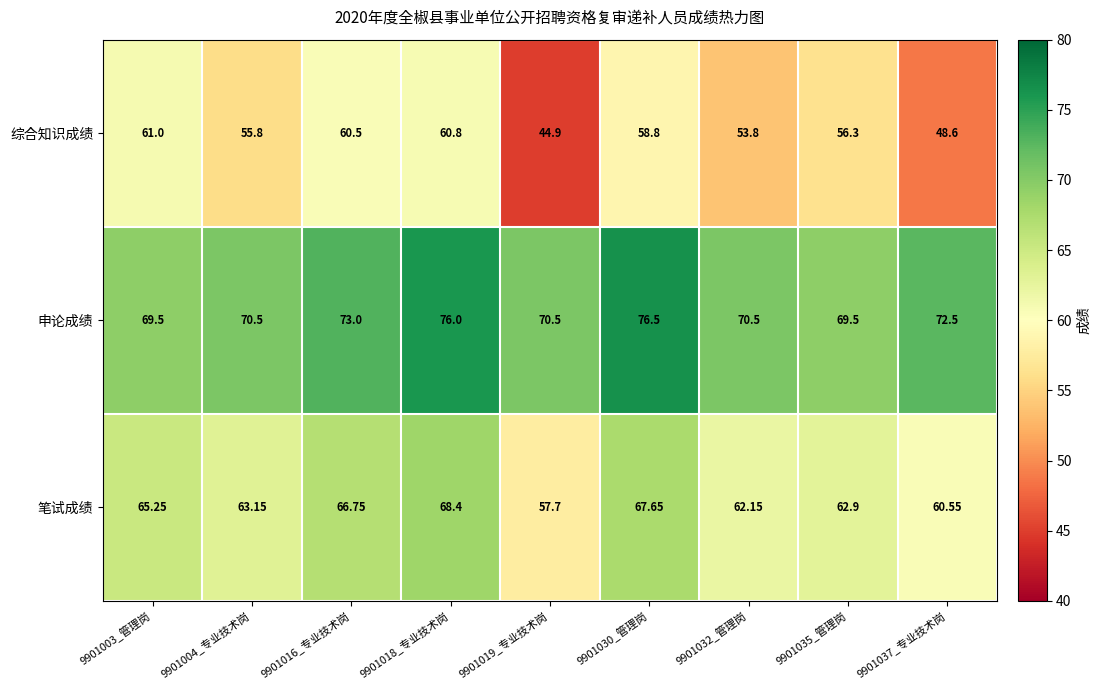

Which series has the largest total across all categories?

申论成绩